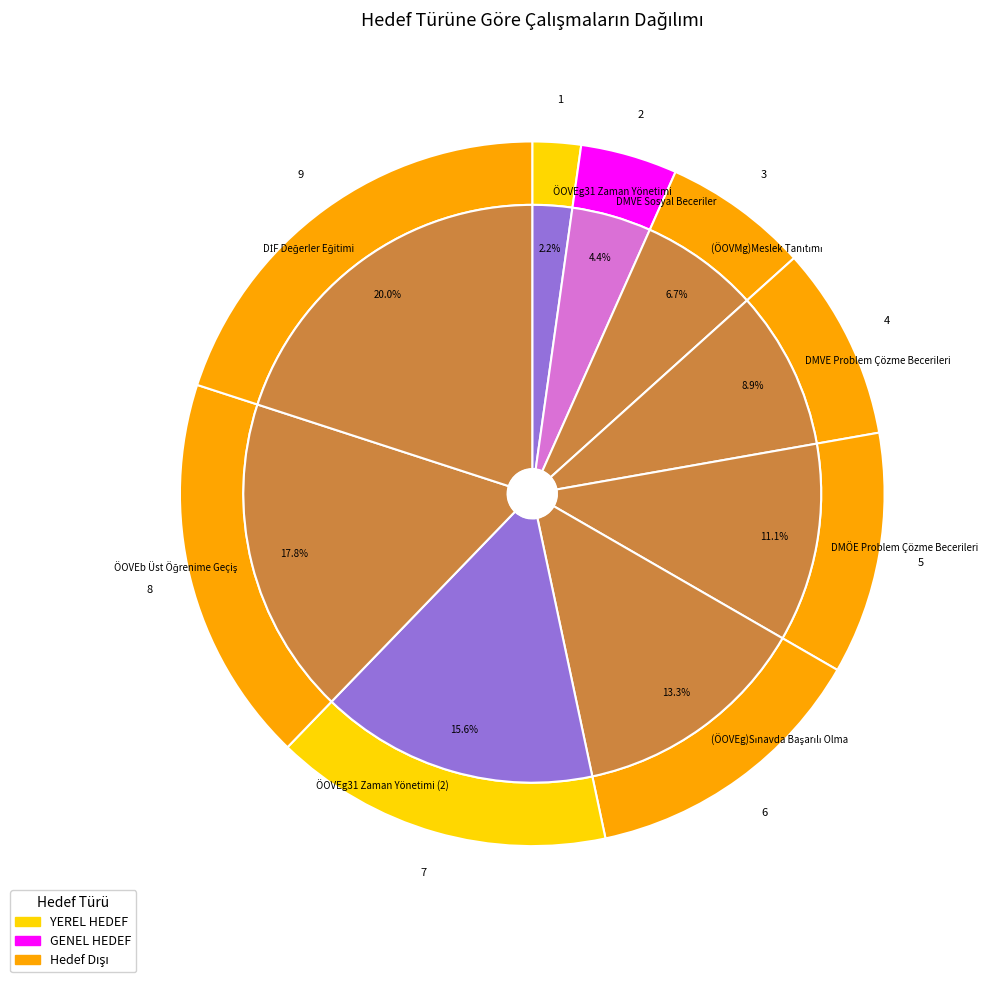

What is the largest slice in the pie chart?

DİF Değerler Eğitimi